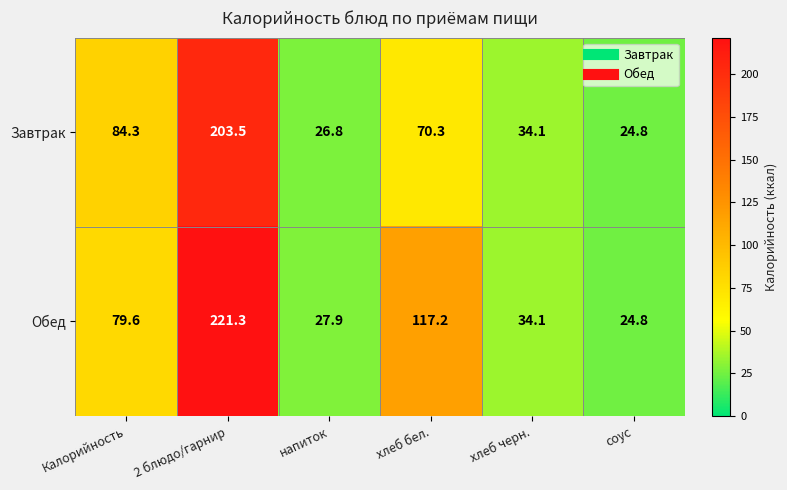

Which label corresponds to the smallest value in the chart?

соус